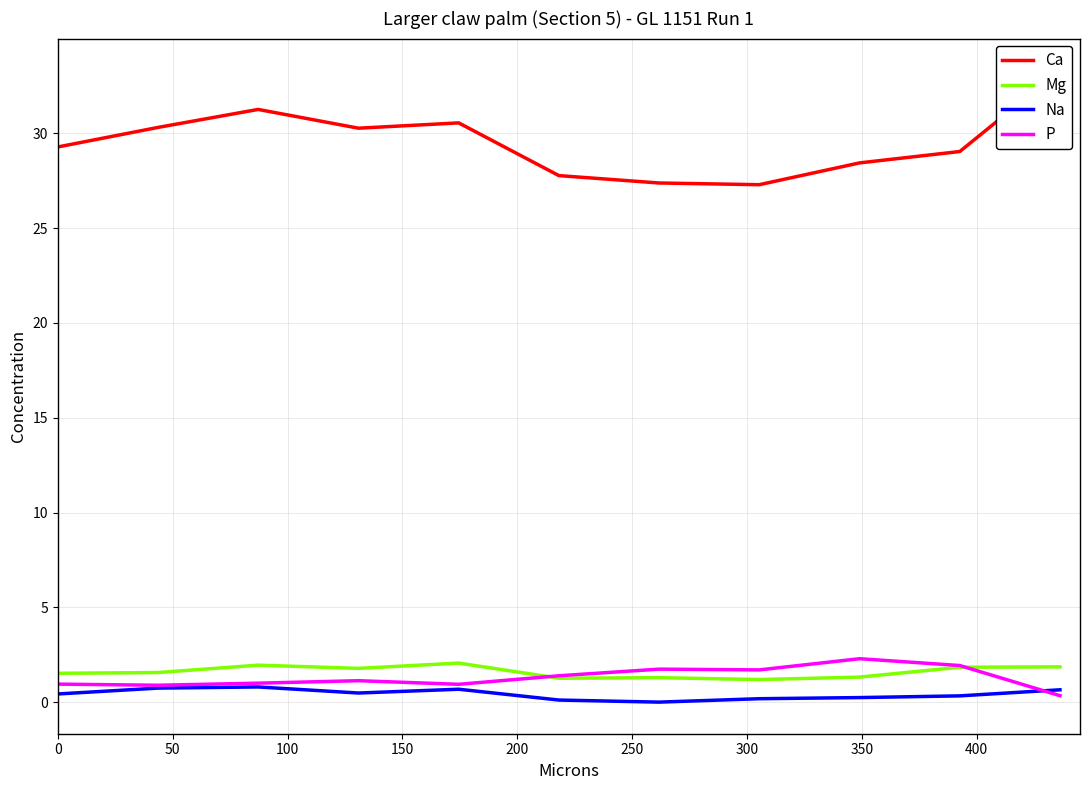

In Ca, how many points are lower than both neighbors (excluding endpoints)?

2